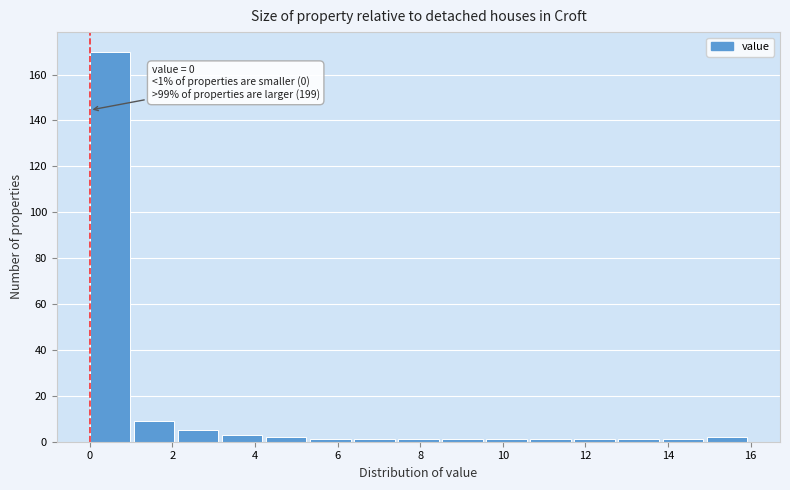

Which range on the x-axis has the tallest bar?

0.0 to 1.0